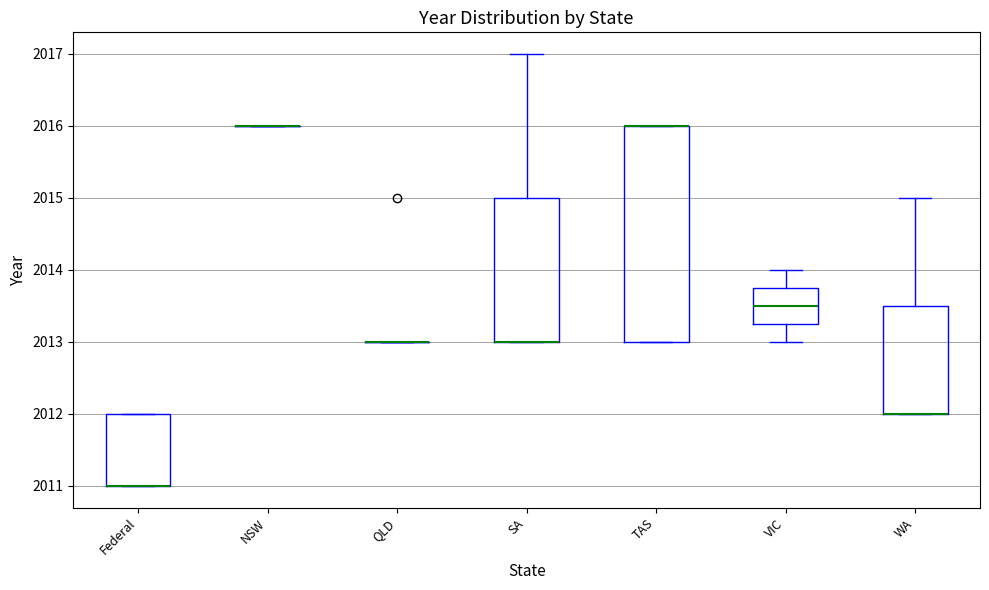

Reading left to right, read every box against the y-axis: the position of its median line, the range the box covers, and the ends of its whiskers. The values are not printed on the chart, so give them approximately, as read against the axis.

Federal: median 2011.0 (drawn on the box's lower edge), box 2011.0 to 2012.0, whiskers 2011.0 to 2012.0
NSW: box collapsed to a line at 2016.0, whiskers 2016.0 to 2016.0
QLD: box collapsed to a line at 2013.0, whiskers 2013.0 to 2013.0
SA: median 2013.0 (drawn on the box's lower edge), box 2013.0 to 2015.0, whiskers 2013.0 to 2017.0
TAS: median 2016.0 (drawn on the box's upper edge), box 2013.0 to 2016.0, whiskers 2013.0 to 2016.0
VIC: median 2013.5, box 2013.3 to 2013.8, whiskers 2013.0 to 2014.0
WA: median 2012.0 (drawn on the box's lower edge), box 2012.0 to 2013.5, whiskers 2012.0 to 2015.0